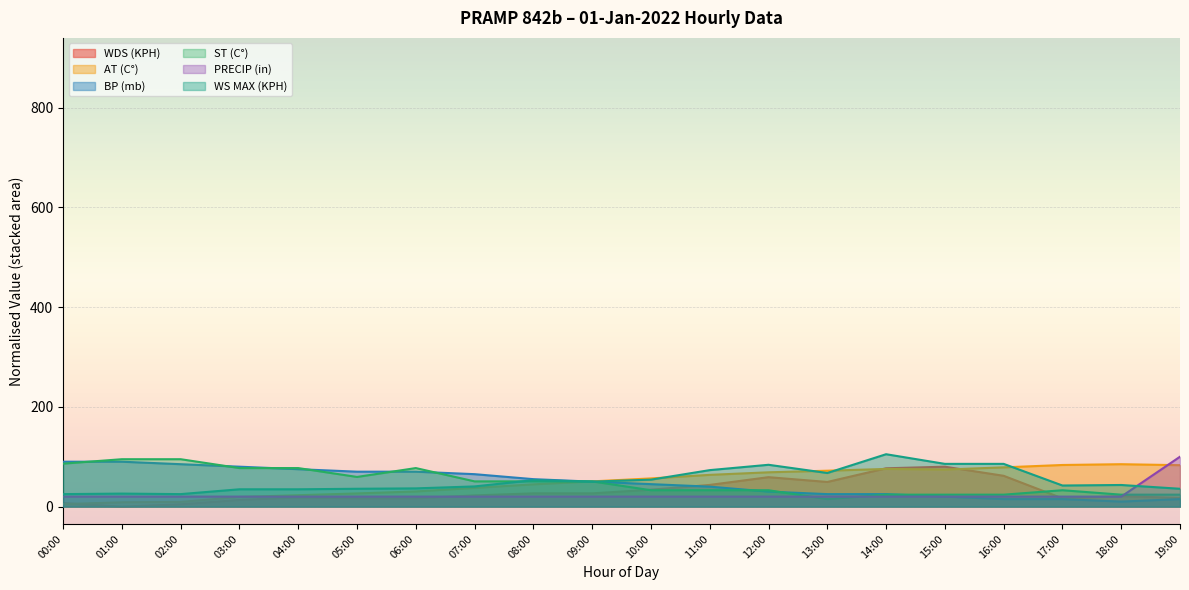

What is the difference between the maximum and second lowest values in the WDS (KPH) series?

75.4